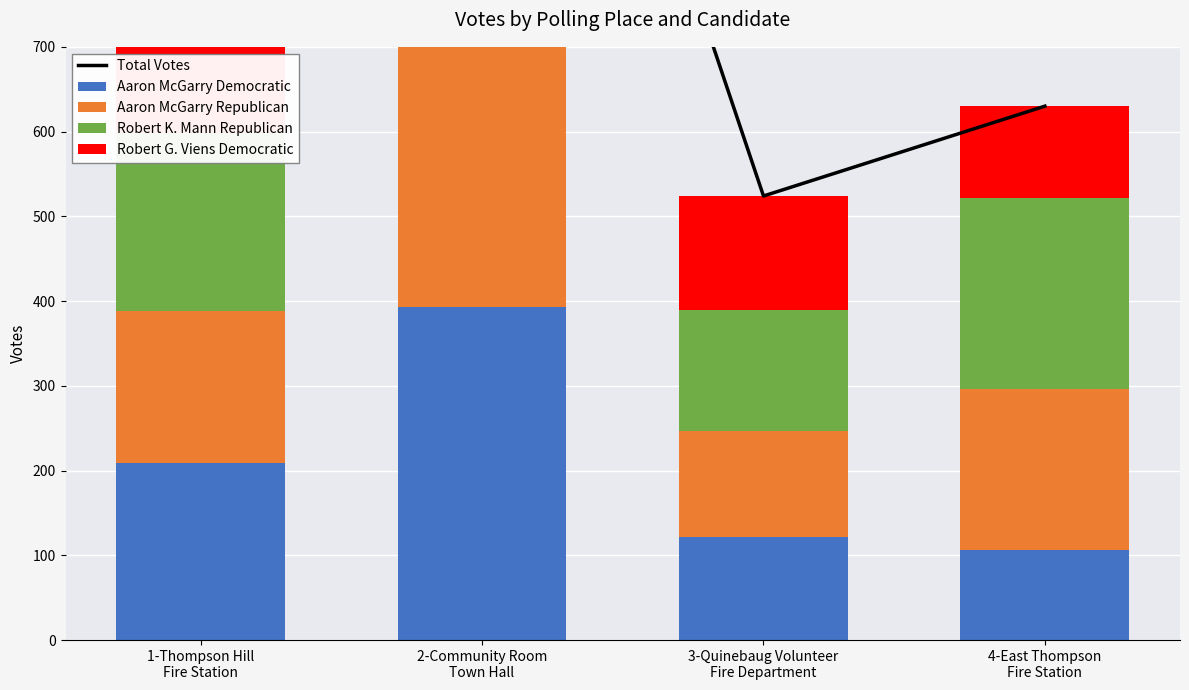

True or false: Robert K. Mann Republican has a value of 500 at 2-Community Room
Town Hall.

False